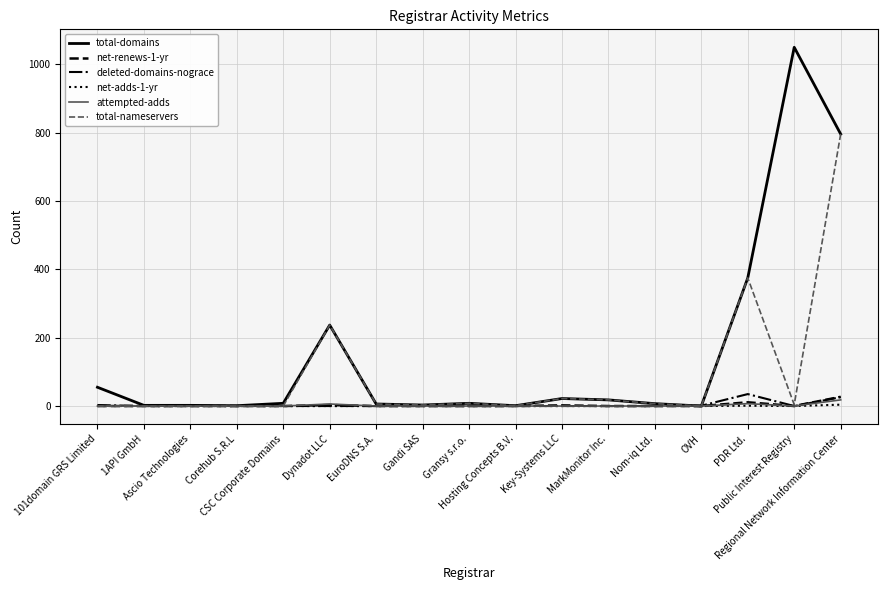

What is the maximum value shown in the chart?

1050